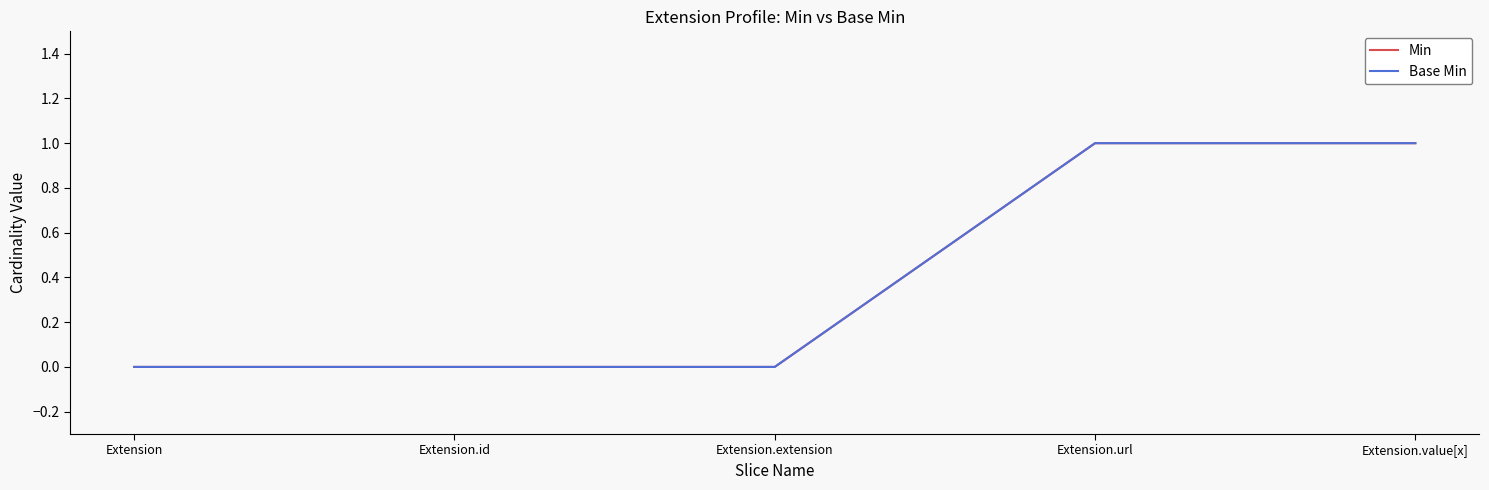

List the series in order of their peak value, highest first.

Min, Base Min